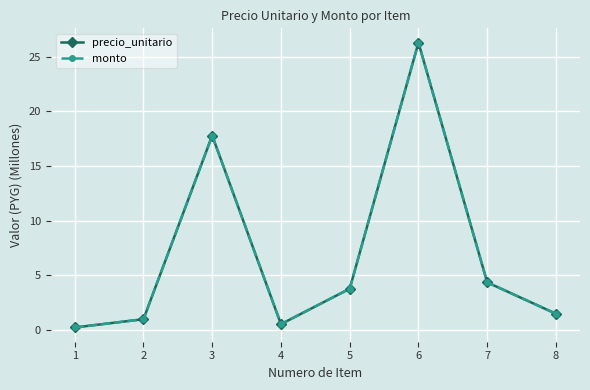

Is this an area chart (filled region under the line)?

No